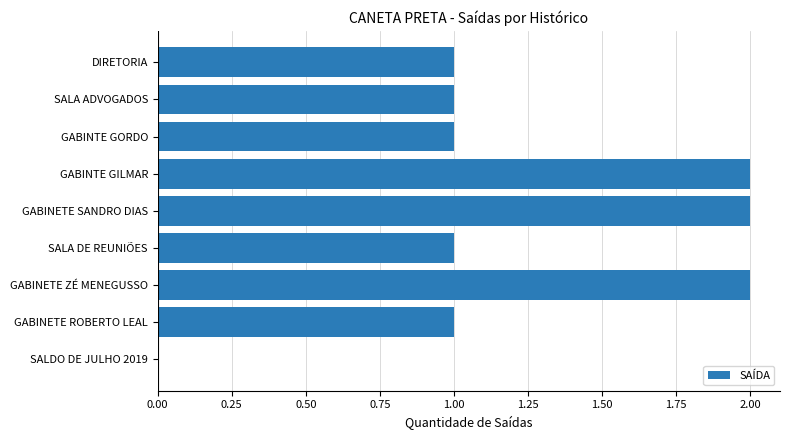

Is it true that the value at GABINTE GILMAR is 2?

True